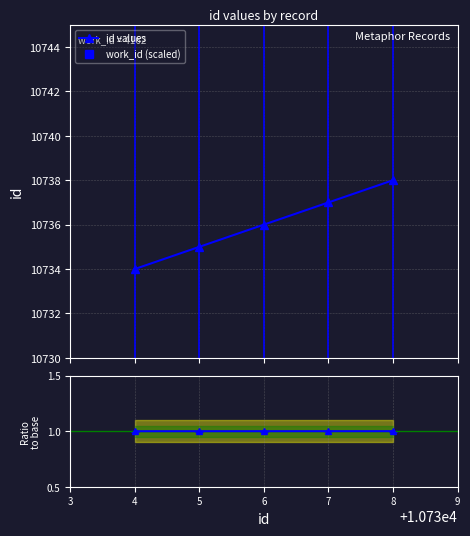

What is the value of the id values point at the 5th from the left?

10738